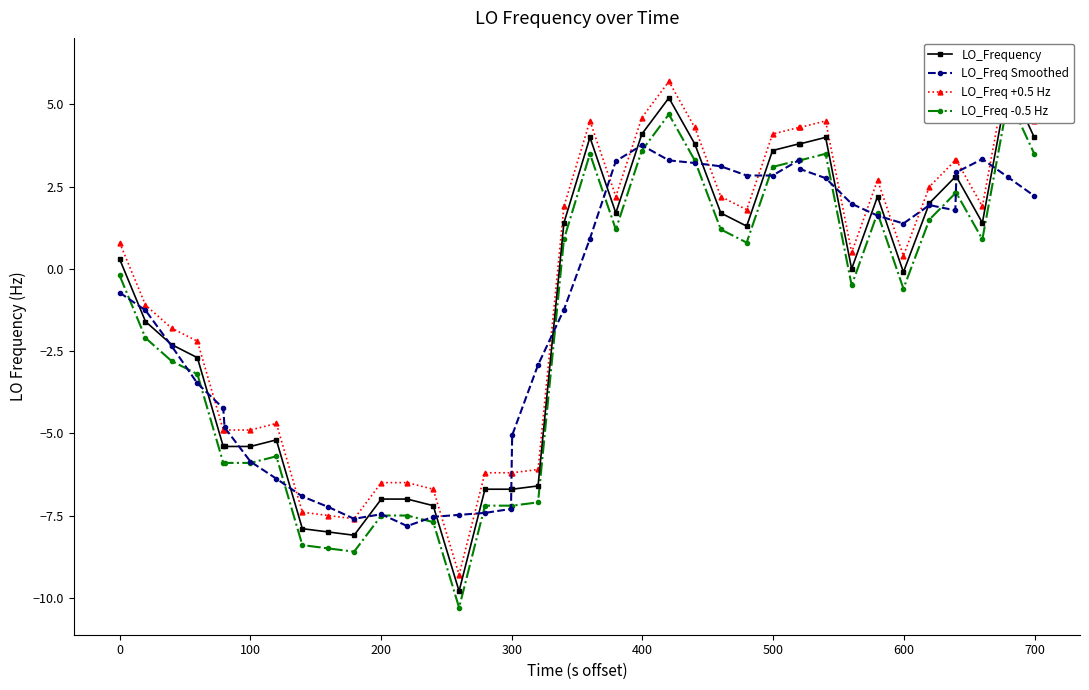

What is the highest value of the LO_Freq Smoothed series?

3.8